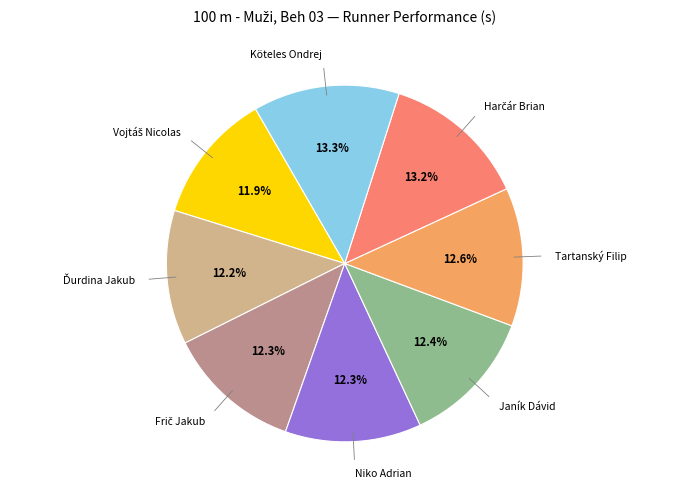

Is there a majority slice in this chart?

No